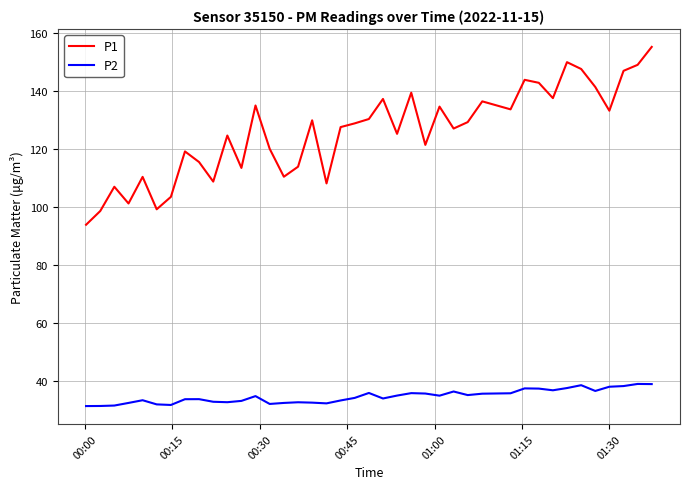

True or false: P1 and P2 intersect in this chart.

False